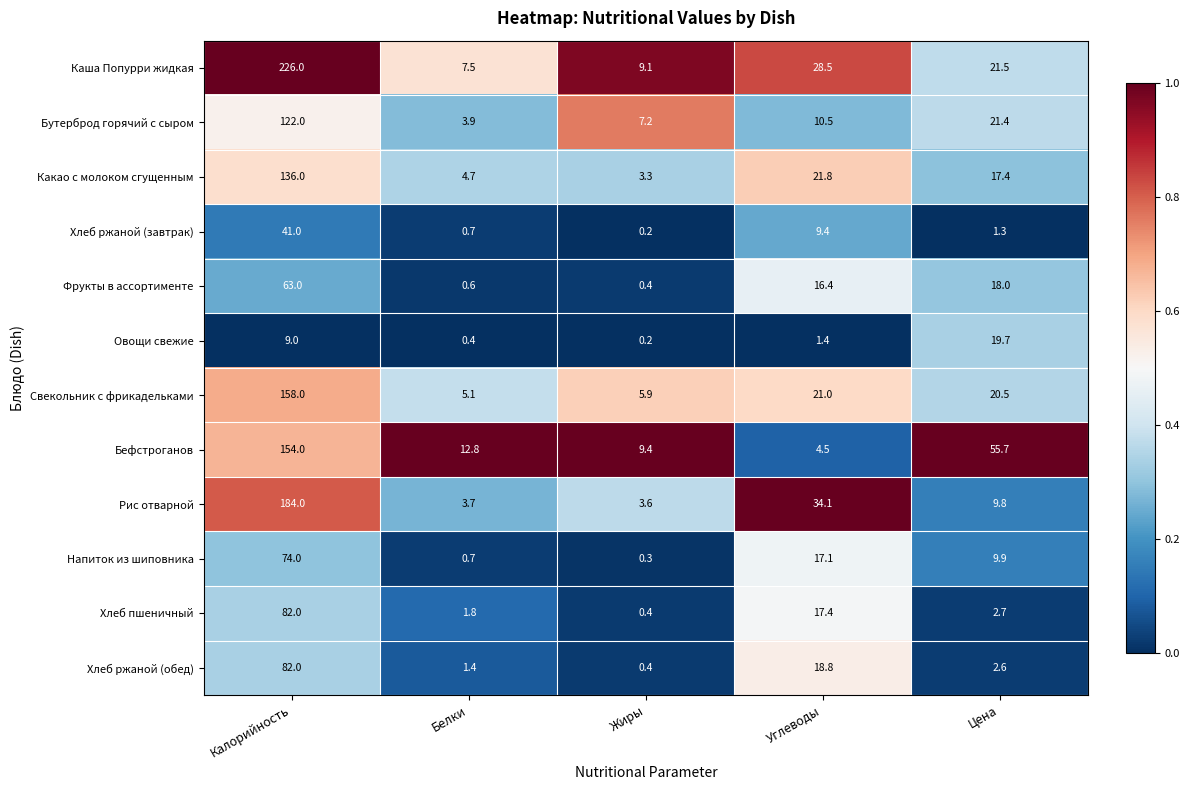

Rank the categories by Напиток из шиповника value from lowest to highest.

Жиры, Белки, Цена, Углеводы, Калорийность